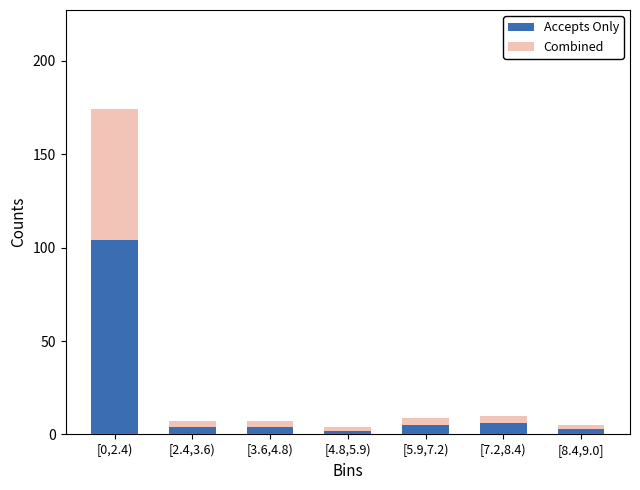

Reading left to right, transcribe the values for Accepts Only.

[0,2.4)=104	[2.4,3.6)=4	[3.6,4.8)=4	[4.8,5.9)=2	[5.9,7.2)=5	[7.2,8.4)=6	[8.4,9.0]=3